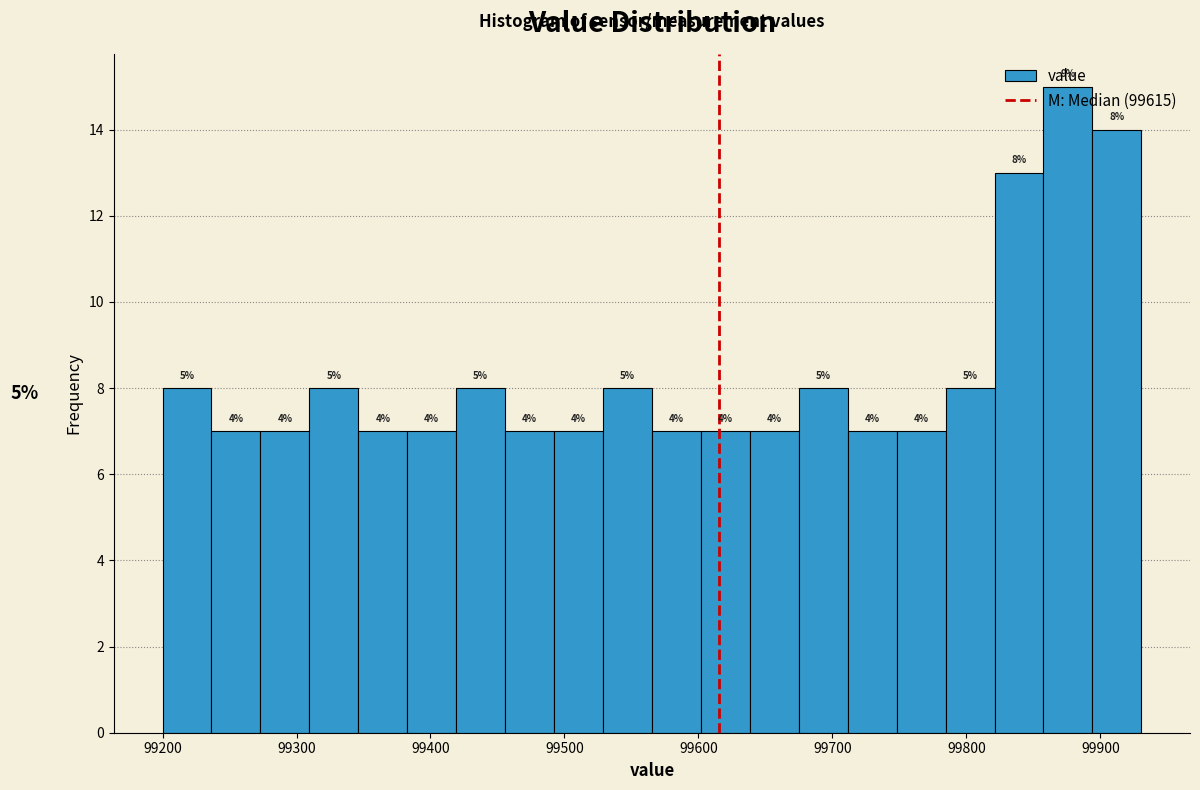

Read against the x-axis, roughly where is the centre of the tallest bar?

99880